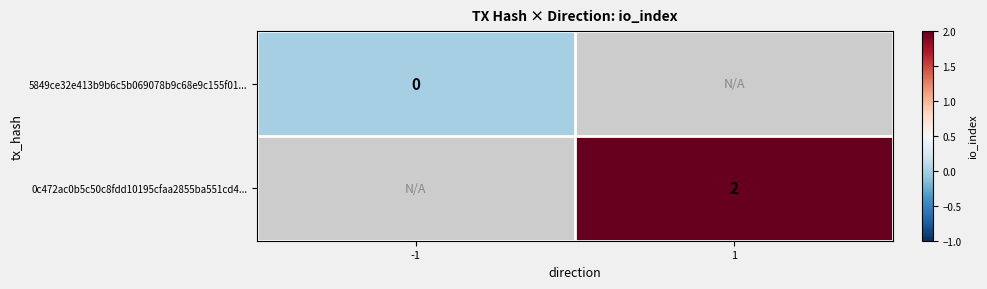

Rank the series at 1 from lowest to highest value.

5849ce32e413b9b6c5b069078b9c68e9c155f01..., 0c472ac0b5c50c8fdd10195cfaa2855ba551cd4...